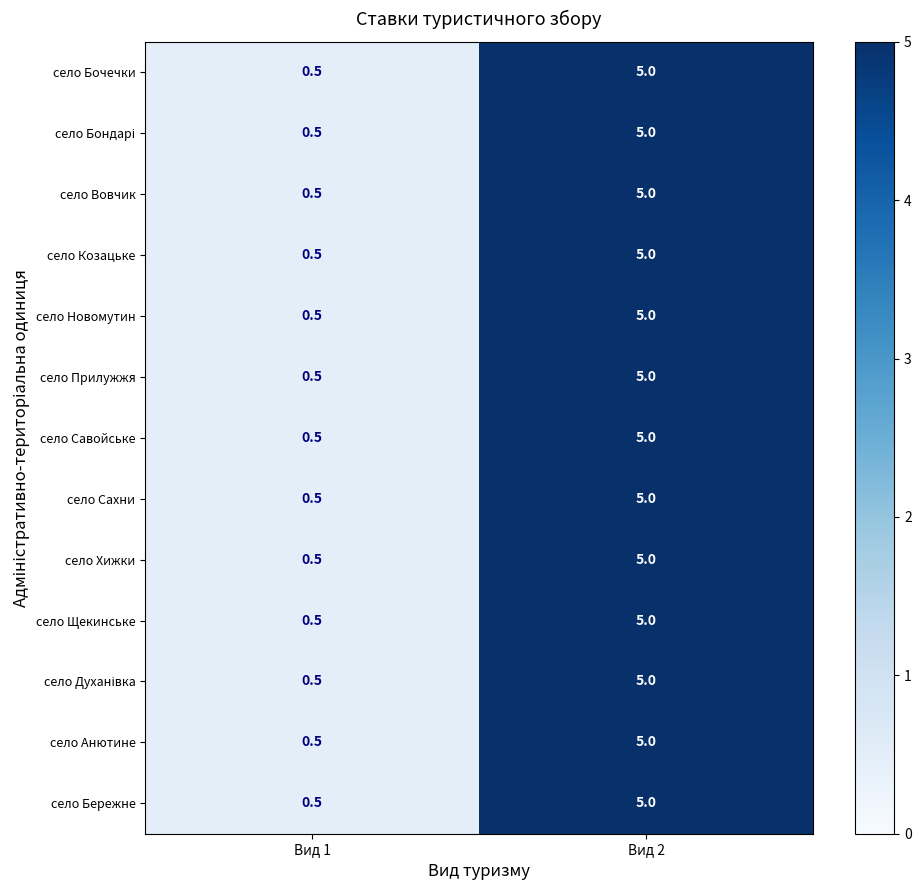

Is the value of село Бочечки at Вид 1 greater than the value of село Сахни at Вид 2?

No